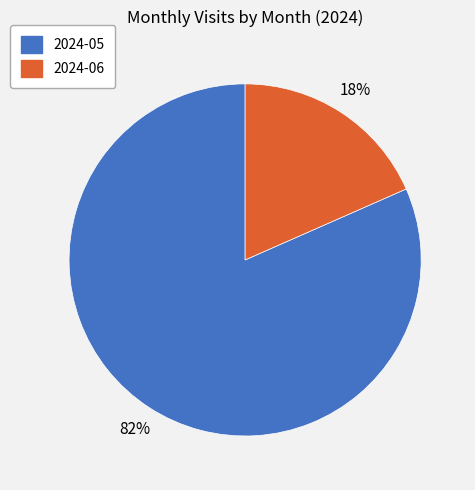

How many slices are in this pie chart?

2